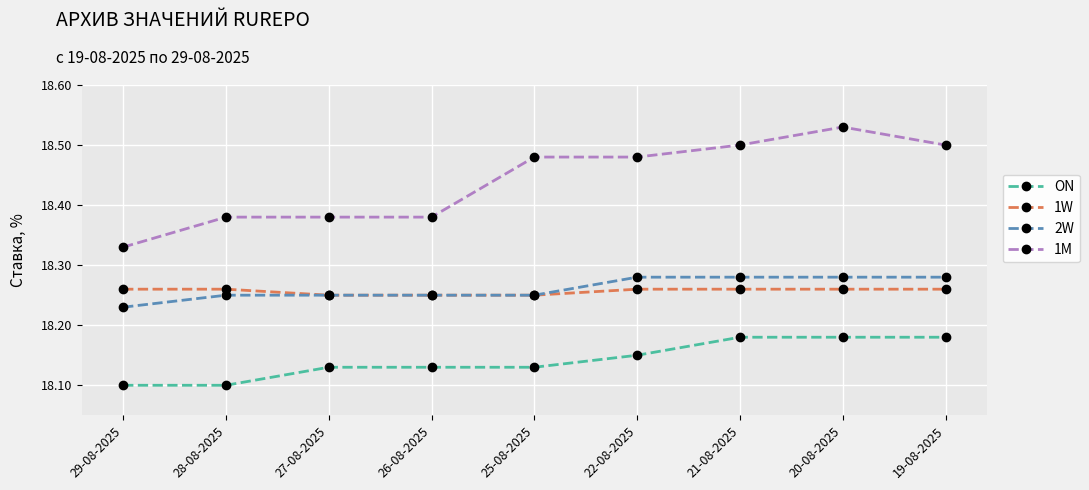

Is it true that 1W equals 24.0 at 22-08-2025?

False